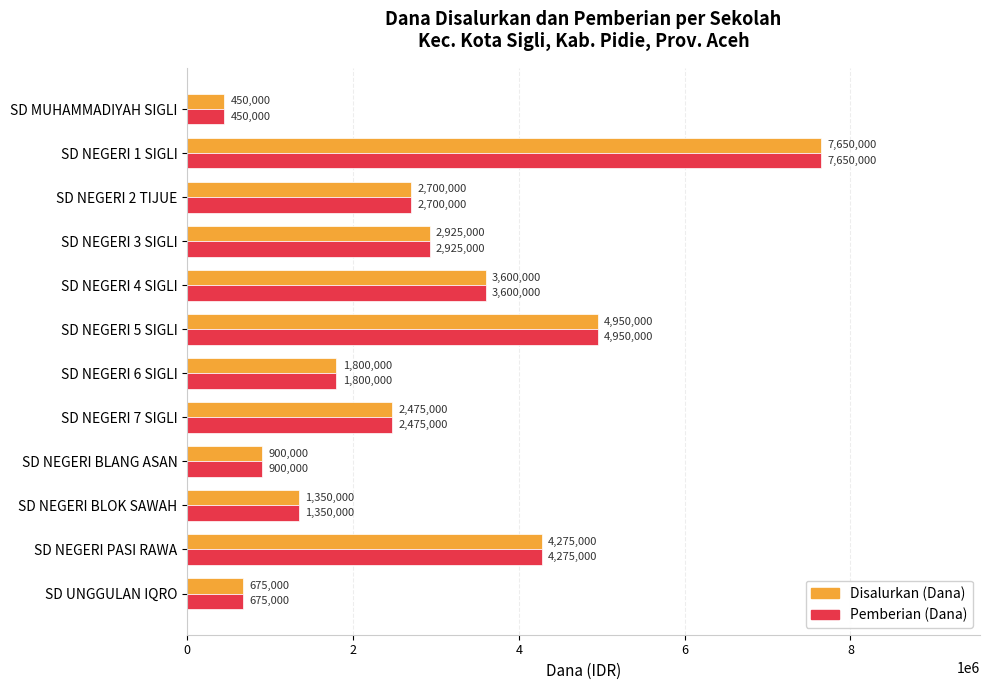

At which label is Disalurkan (Dana) closest to 4050000?

SD NEGERI PASI RAWA